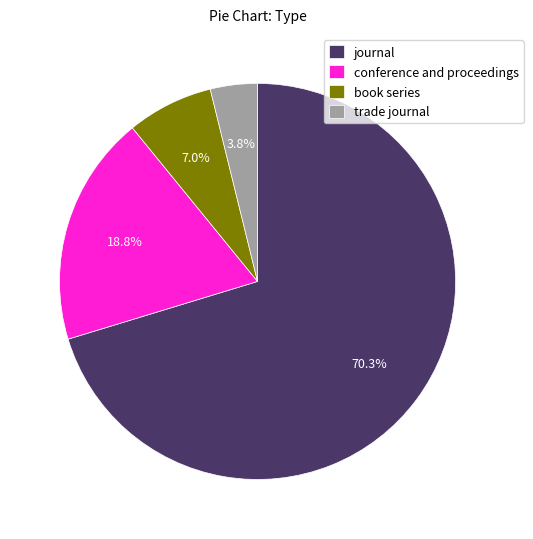

Does any single category account for the majority?

Yes